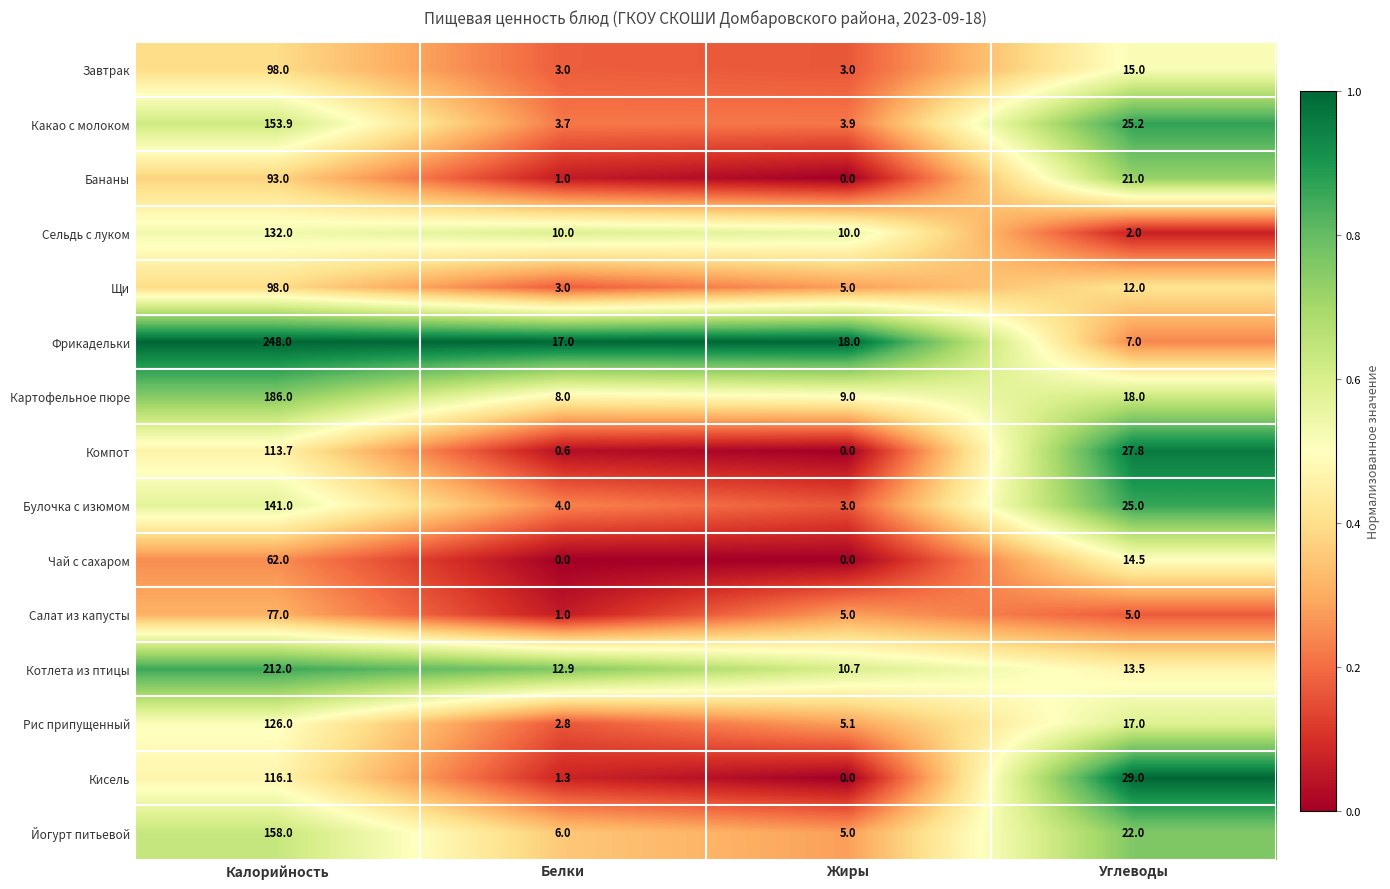

True or false: Салат из капусты has a value of 0.2 at Белки.

False